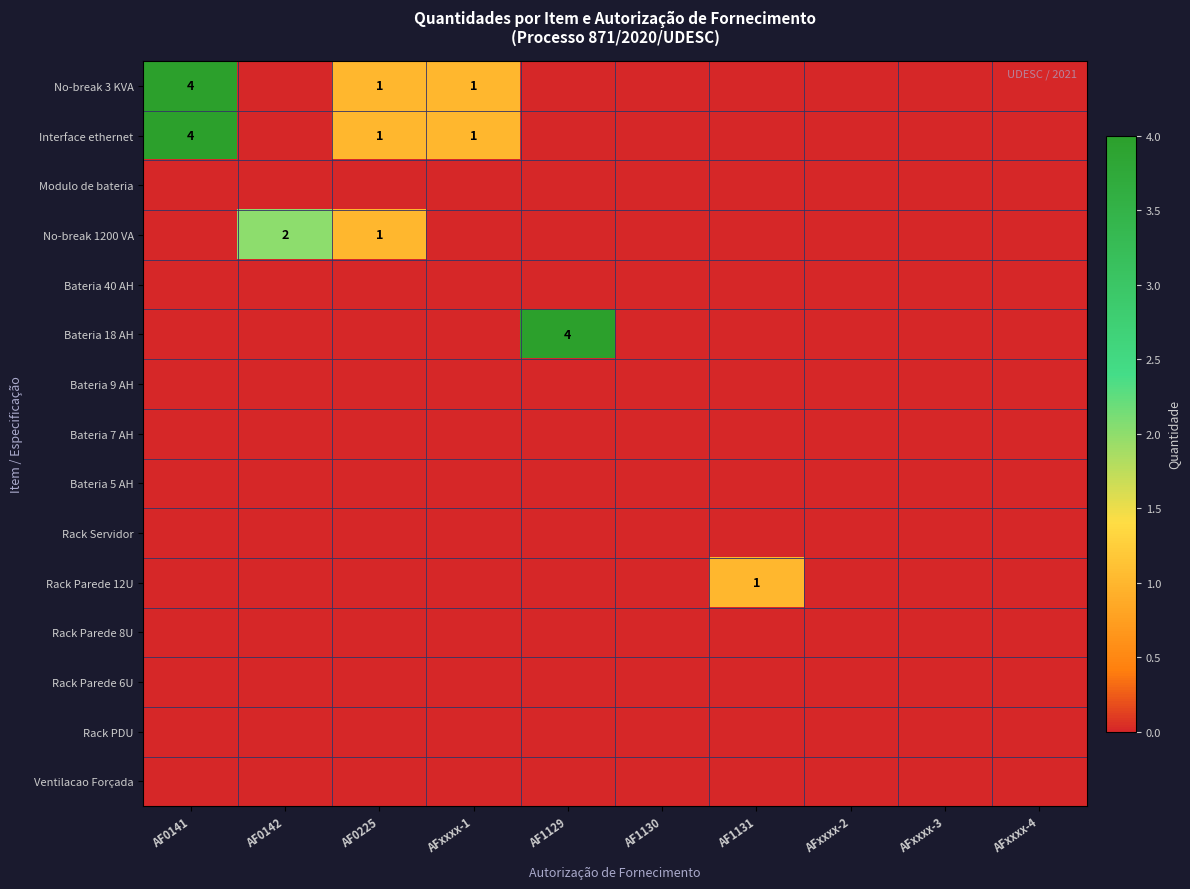

The value of No-break 3 KVA at AF0141 is 1. True or false?

False